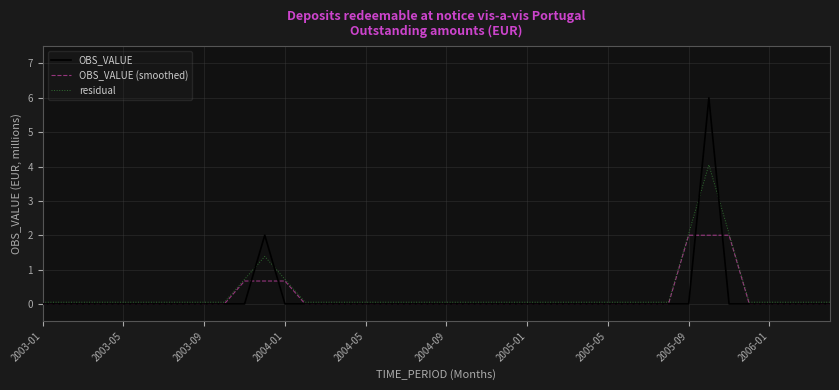

Rank the series by their maximum value, from highest to lowest.

OBS_VALUE, residual, OBS_VALUE (smoothed)